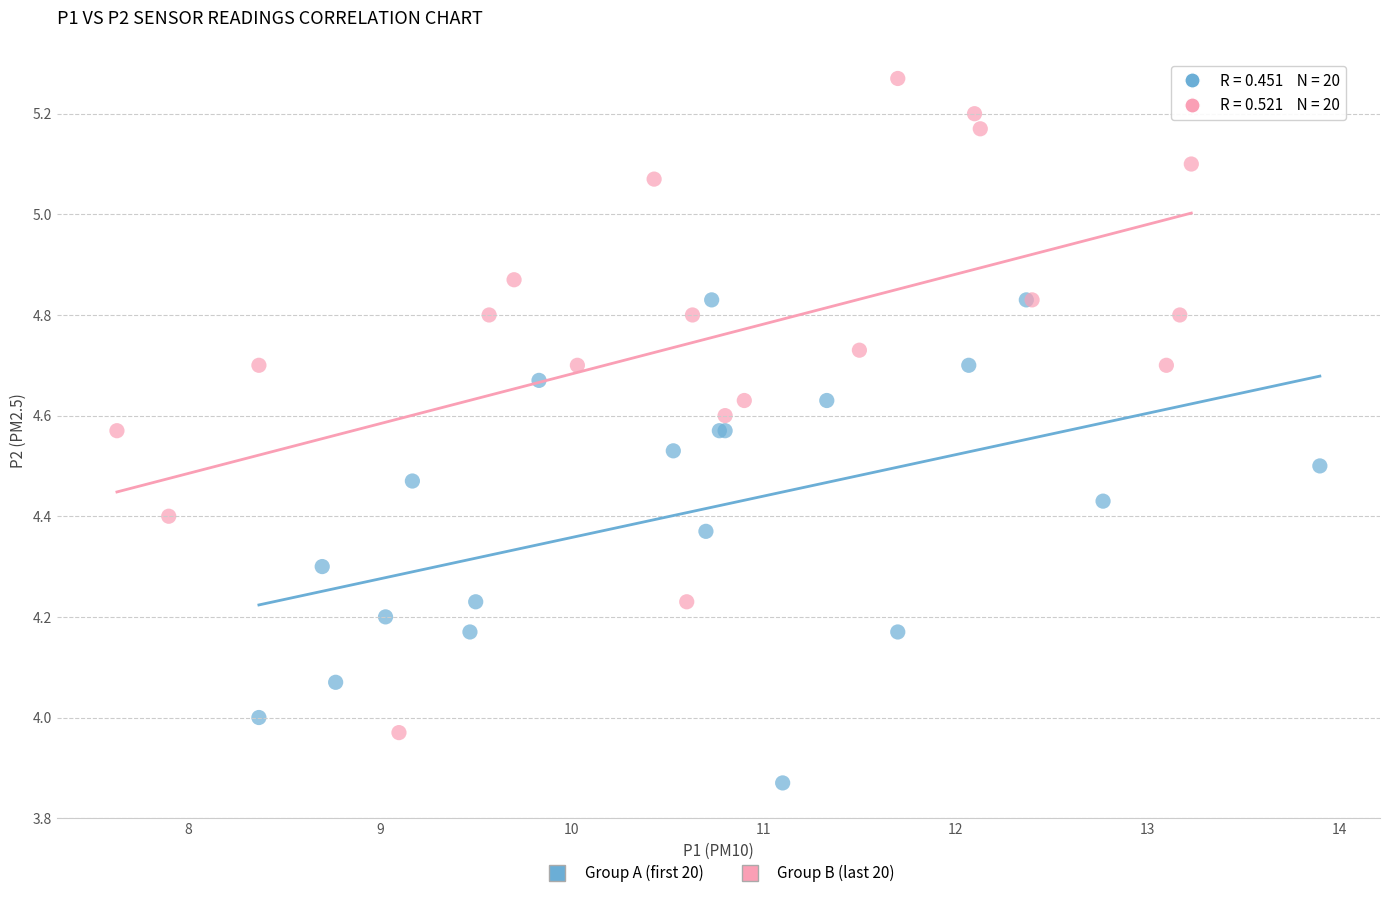

Which series reaches the maximum Y coordinate?

Group B (last 20)